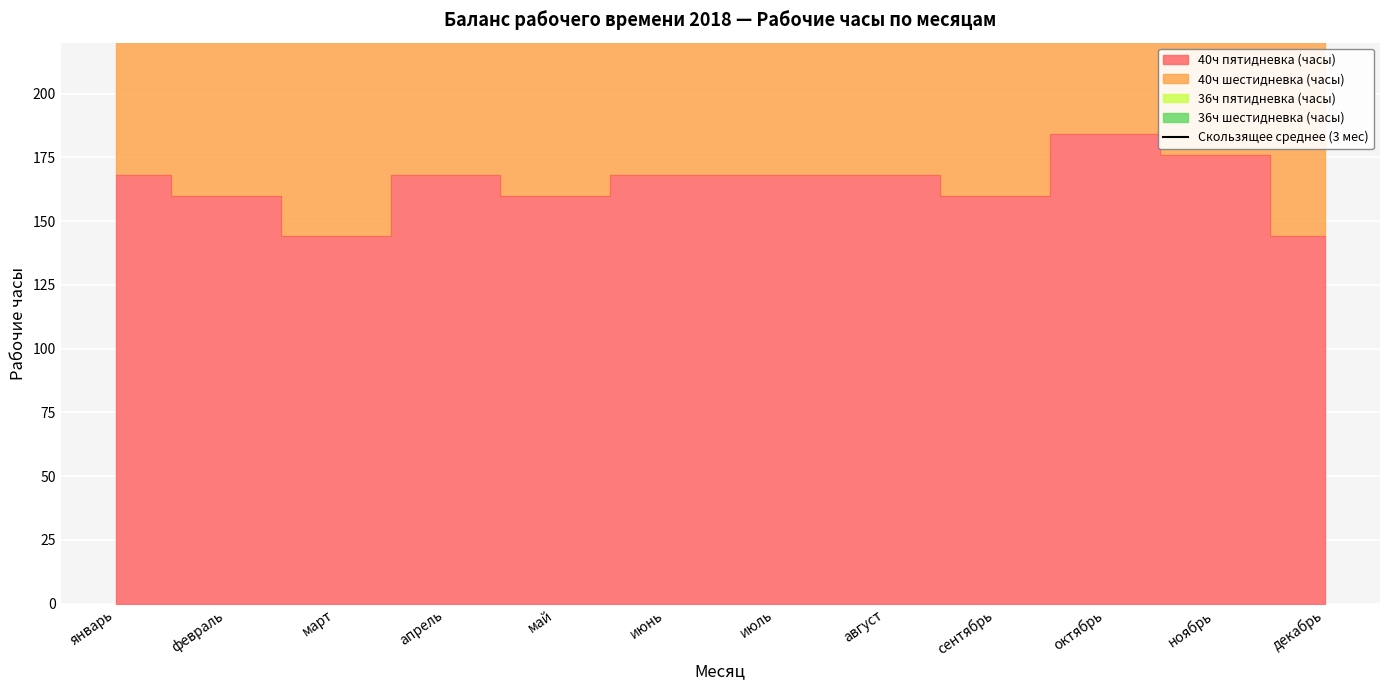

Which category has the lowest value across all series?

декабрь